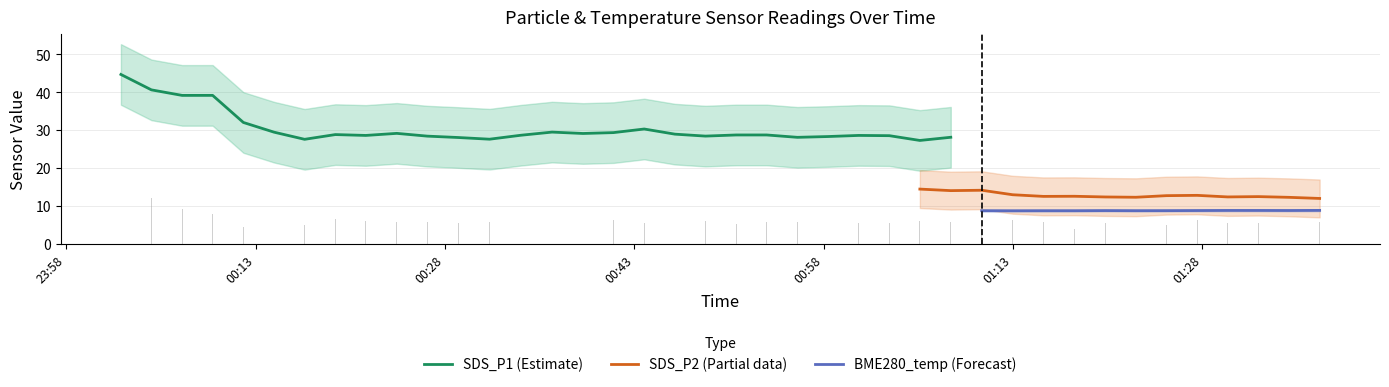

At which category is the sum across all series the highest?

1